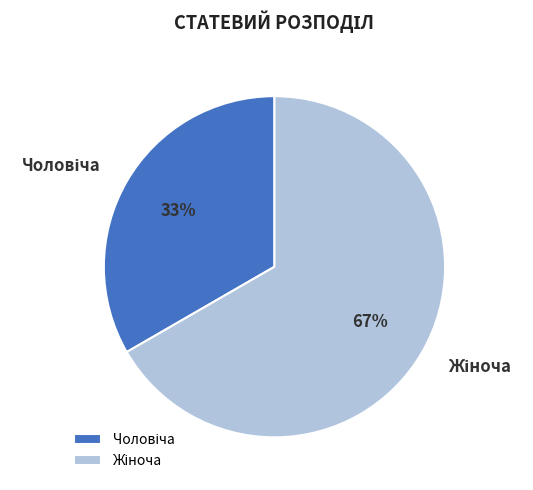

To the nearest percent, what is the average slice percentage?

50%